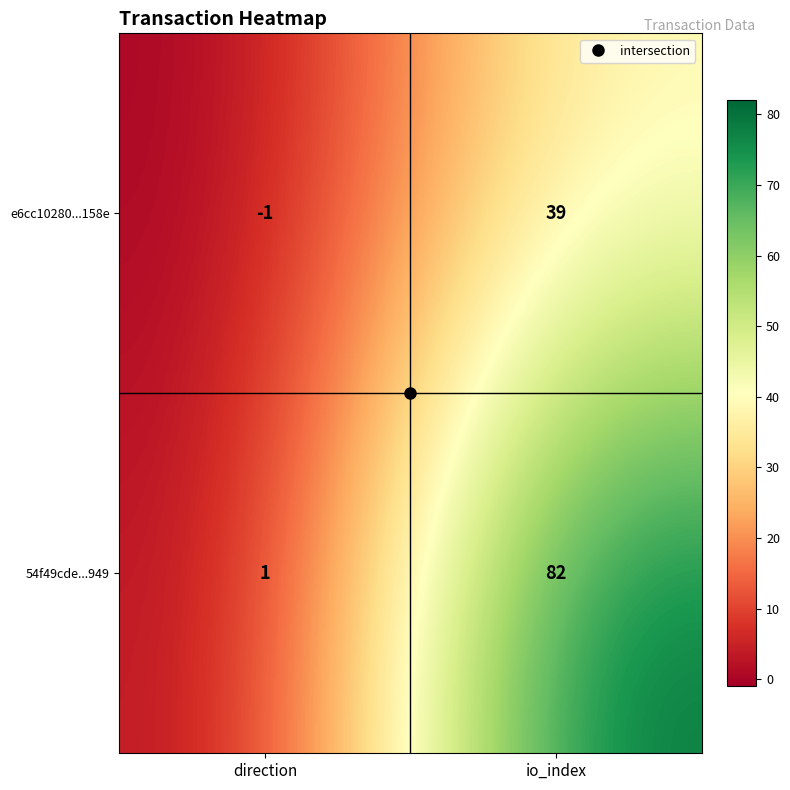

What is the difference between the highest and lowest values at io_index?

43